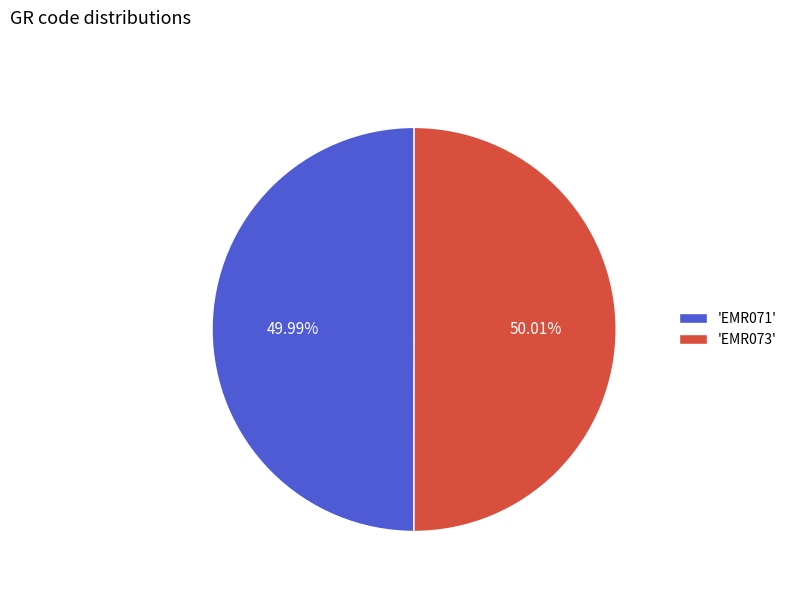

How many slices are in this pie chart?

2